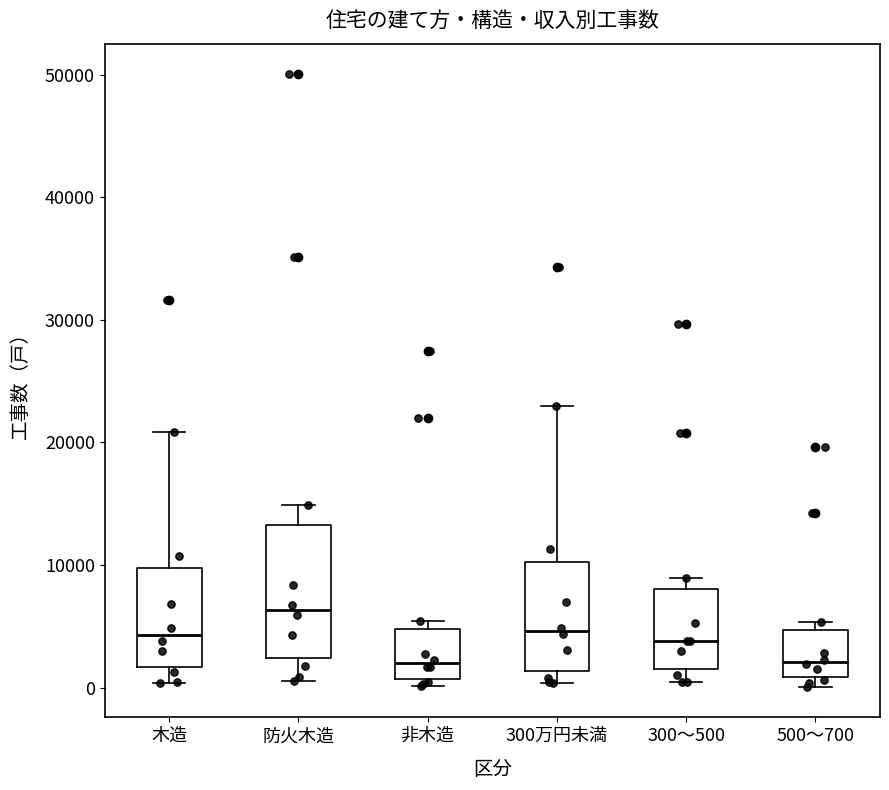

Which box is the tallest, from its lower edge to its upper edge?

防火木造